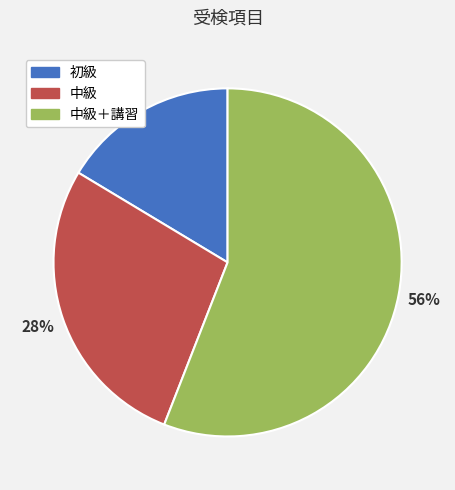

Does any single category account for the majority?

Yes